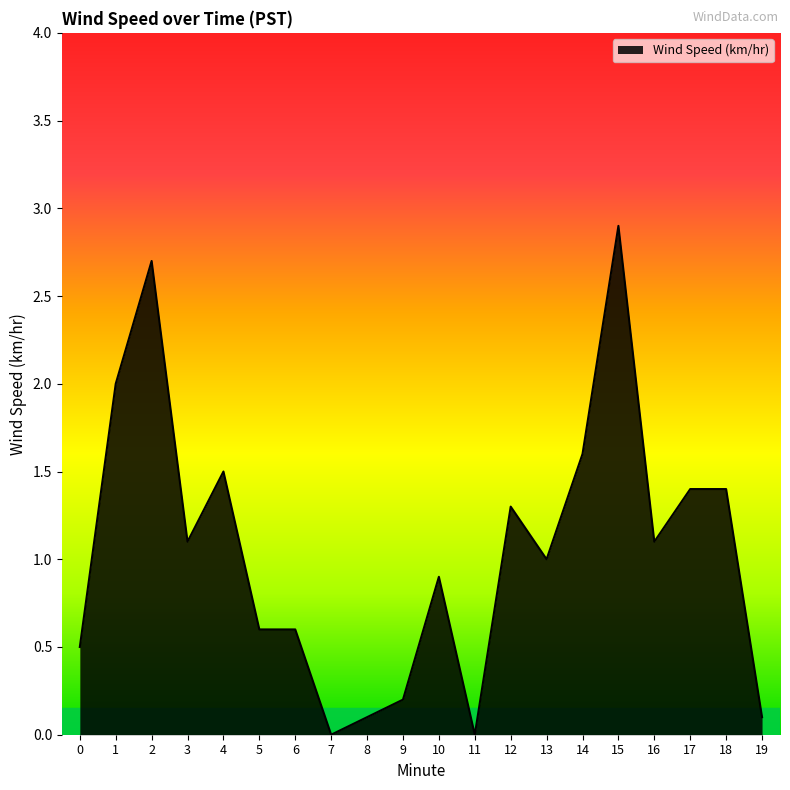

What is the difference between the maximum and second lowest values?

2.9